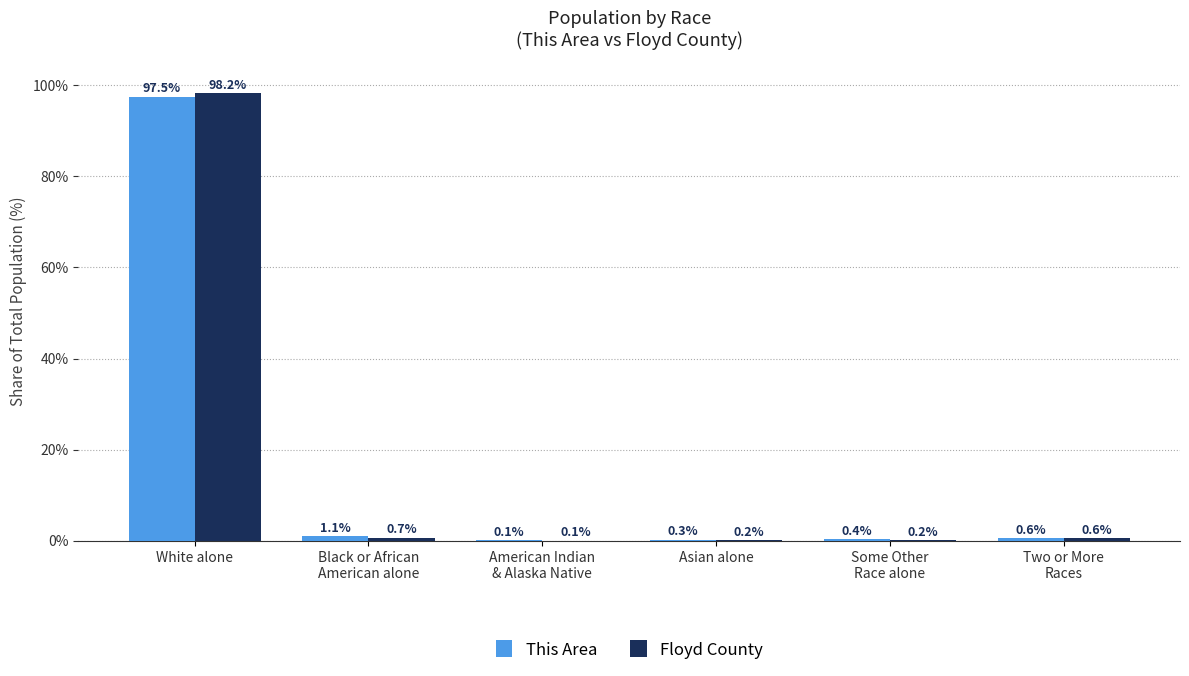

Reading left to right, transcribe all the data shown in this chart.

This Area: 97.5	1.1	0.1	0.3	0.4	0.6
Floyd County: 98.2	0.7	0.1	0.2	0.2	0.6